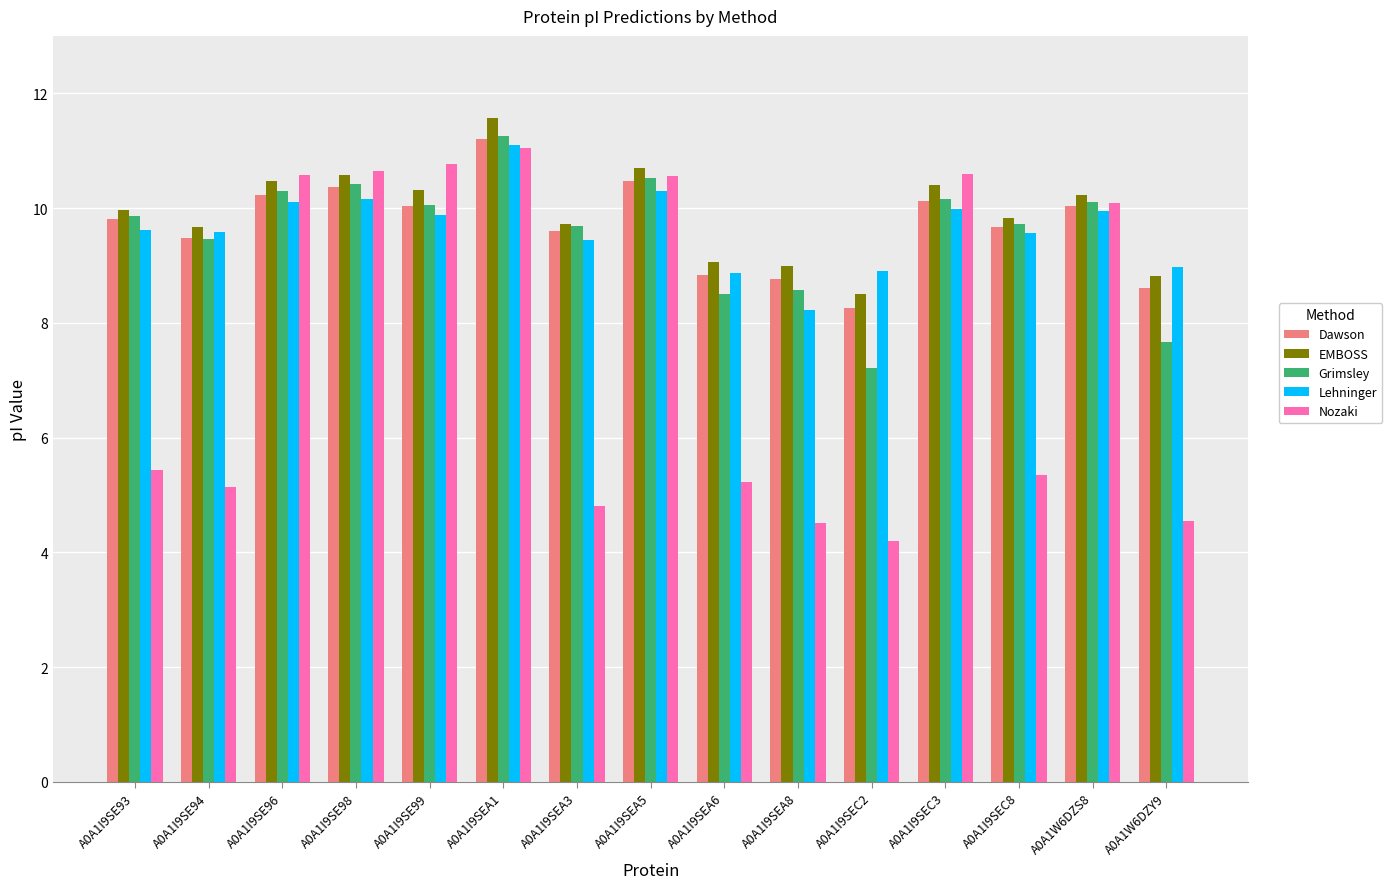

What is the total value across all series at A0A1W6DZS8?

50.4